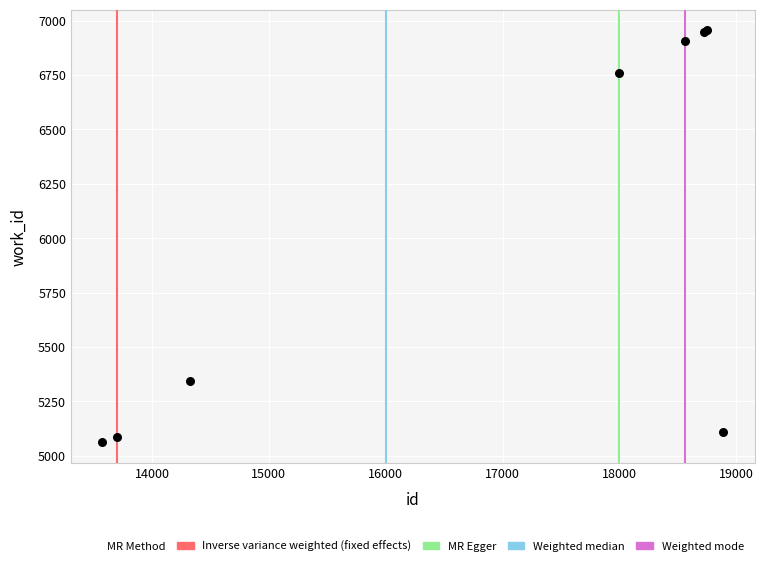

What Y value in the scatter plot is closest to 6009?

5342